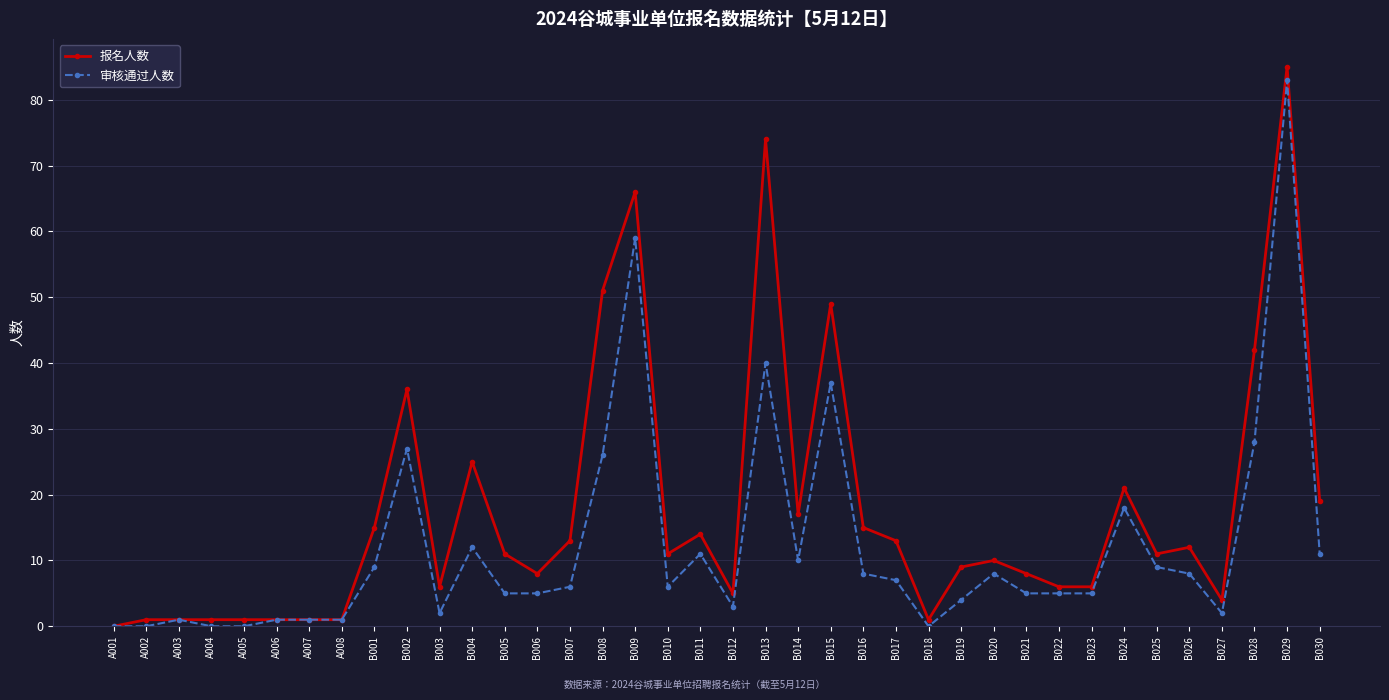

True or false: 审核通过人数 has a value of 2 at B003.

True